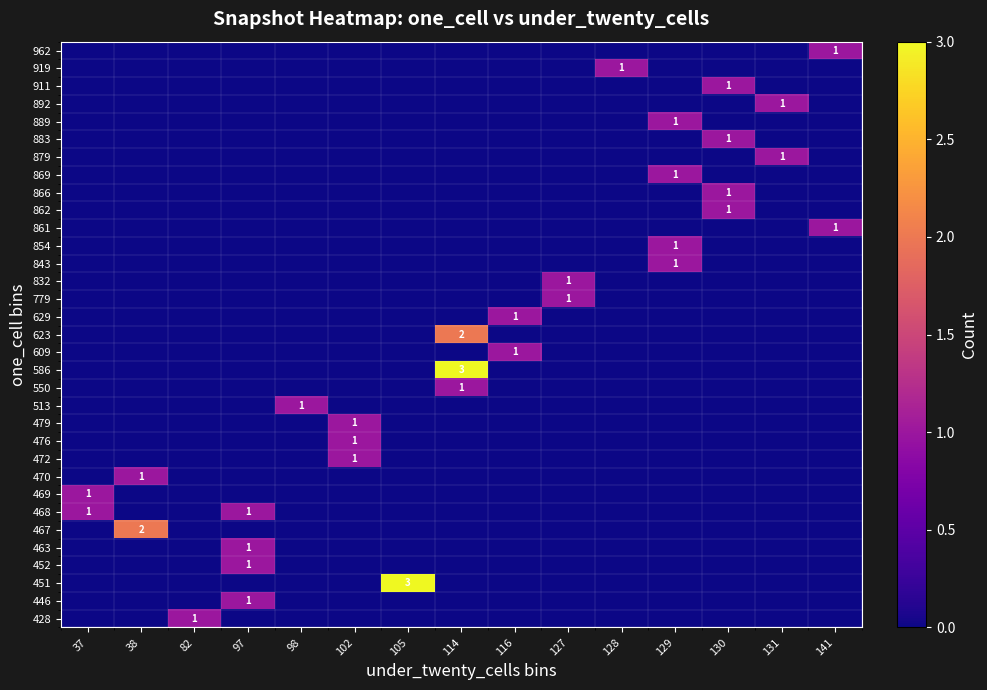

What is the difference between the highest and lowest values at 37?

1